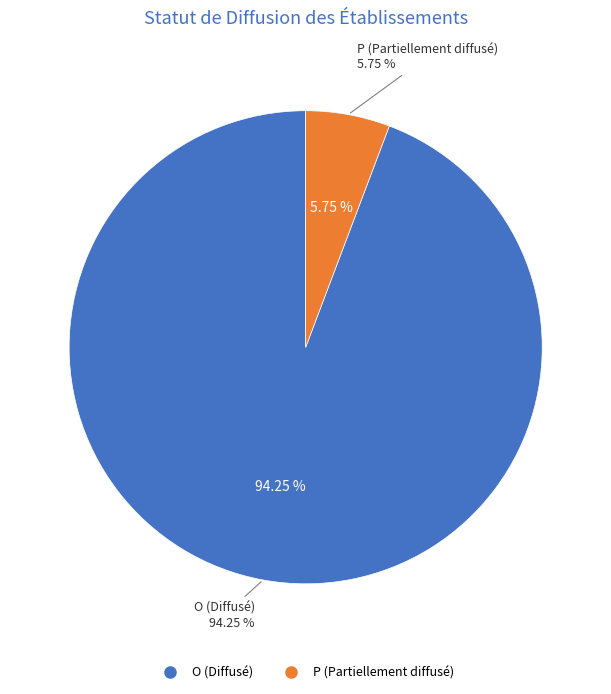

Is it true that F is 8% of the pie?

False